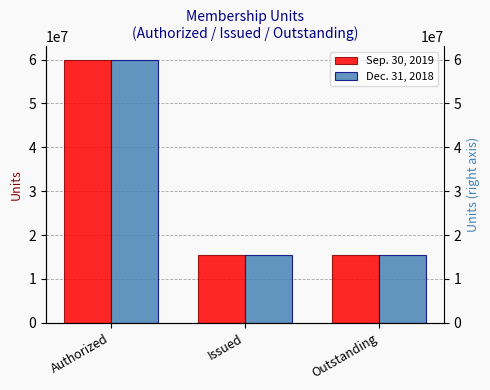

What is the sum of the Sep. 30, 2019 values at Issued and Outstanding?

30980960